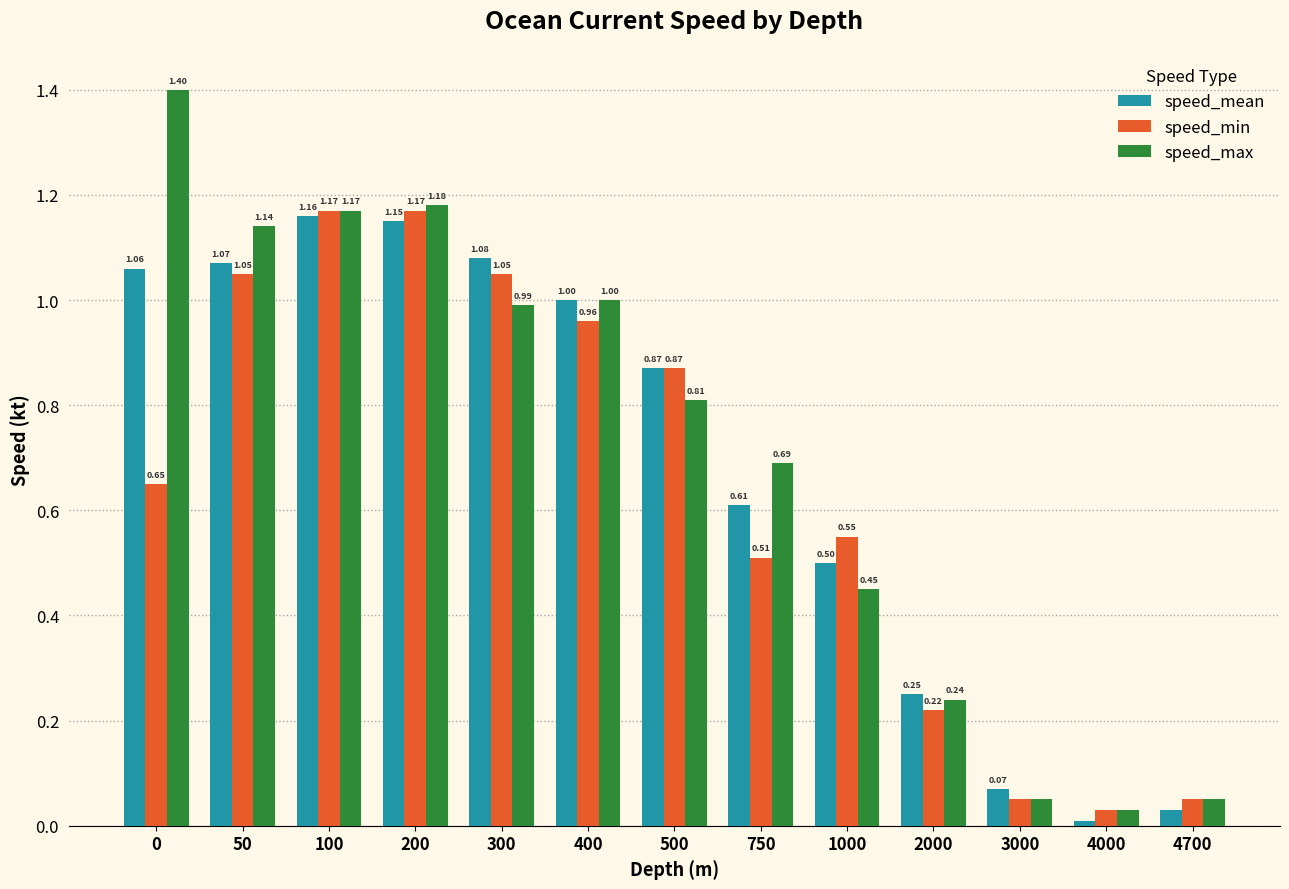

Which series has the largest total across all categories?

speed_max